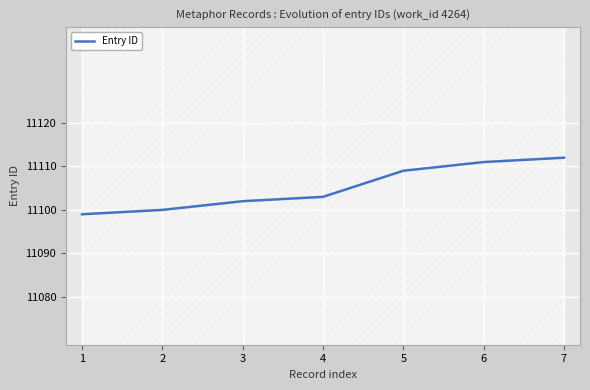

The value at 6 is 14969. True or false?

False